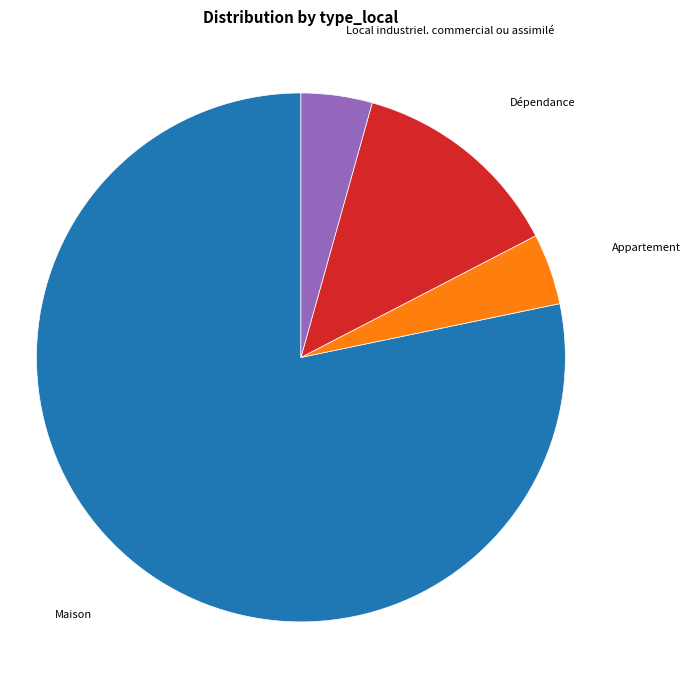

Is the sum of Local industriel. commercial ou assimilé and Dépendance greater than half?

No